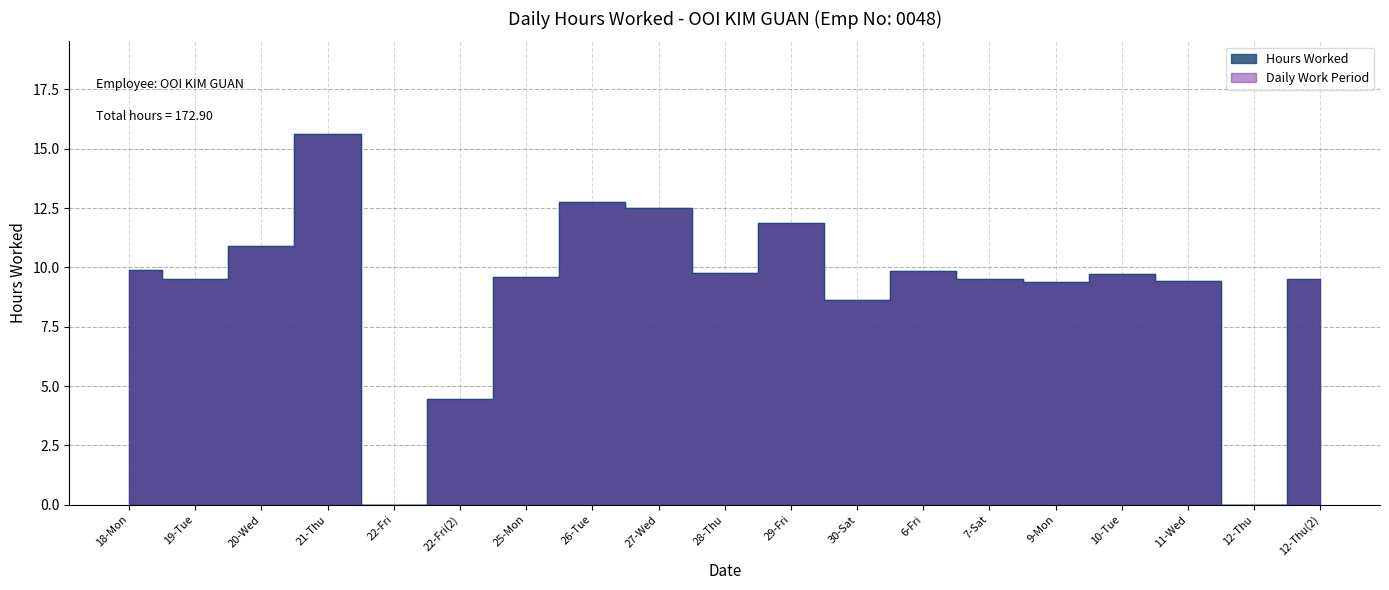

What is the ratio of the value at 21-Thu to the value at 25-Mon?

1.6